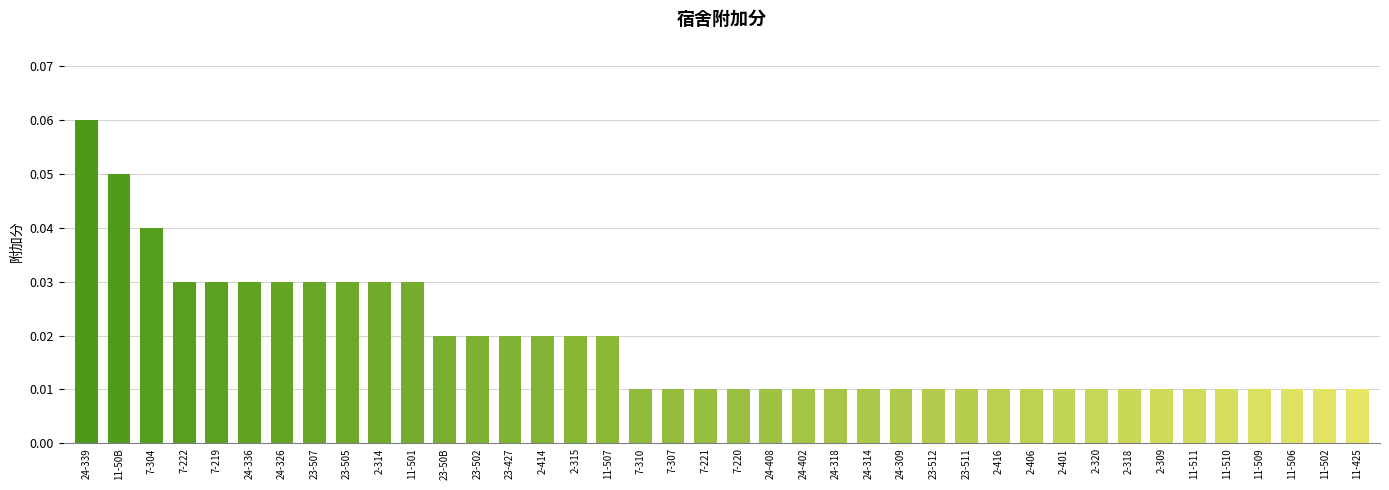

How many bars are there in total?

40